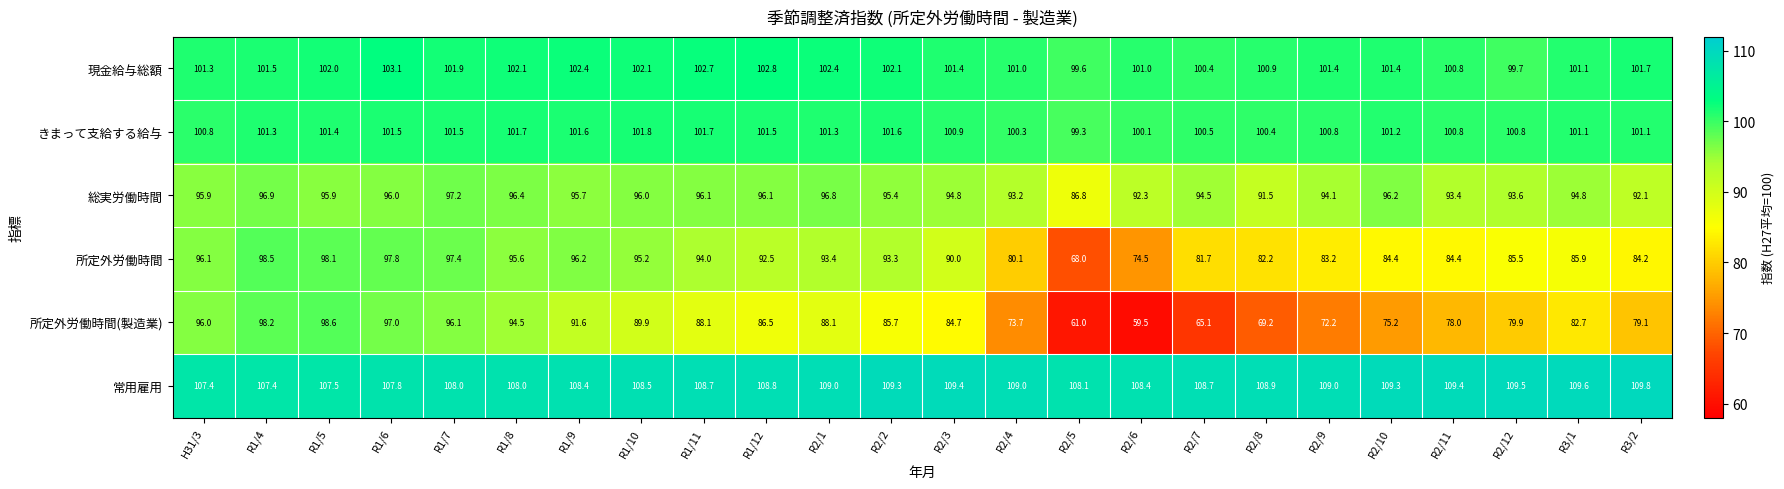

Rank the series by their maximum value, from highest to lowest.

常用雇用, 現金給与総額, きまって支給する給与, 所定外労働時間(製造業), 所定外労働時間, 総実労働時間